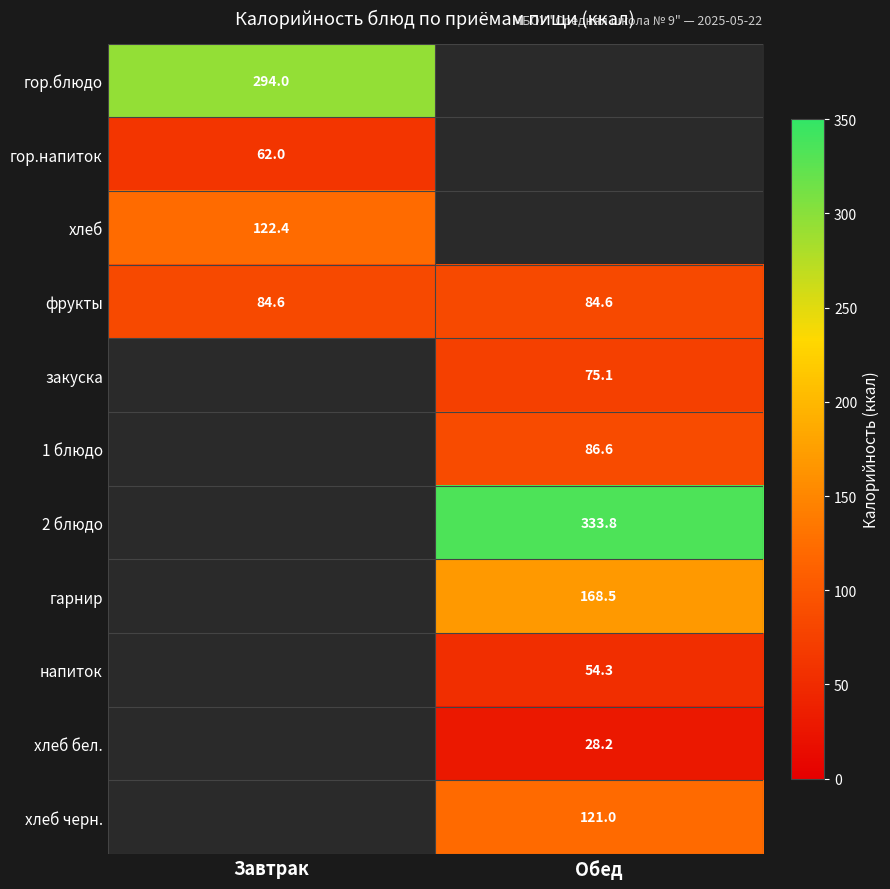

True or false: 1 блюдо has a value of 86.6 at Обед.

True